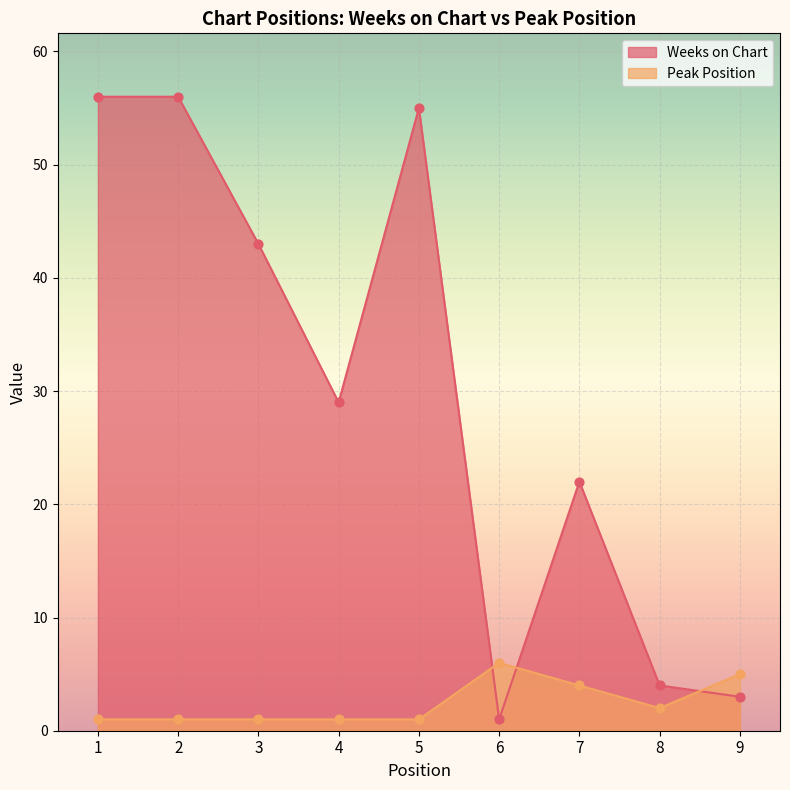

What are all the series names shown in the legend?

Weeks on Chart, Peak Position